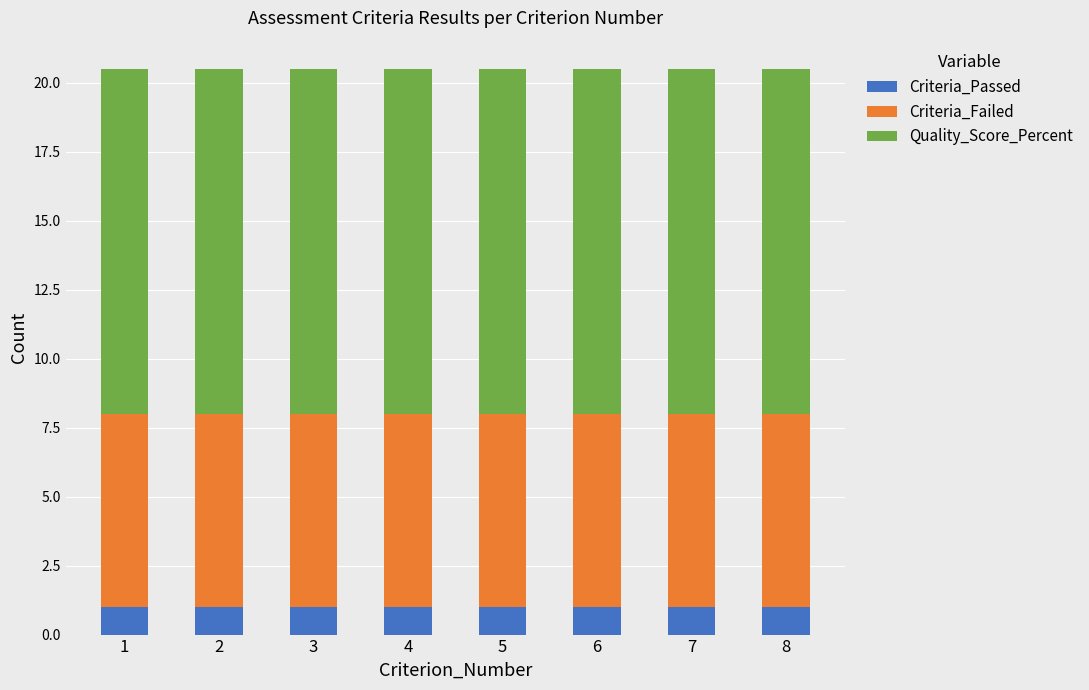

The Criteria_Passed series shows 1.0 at 8. True or false?

True